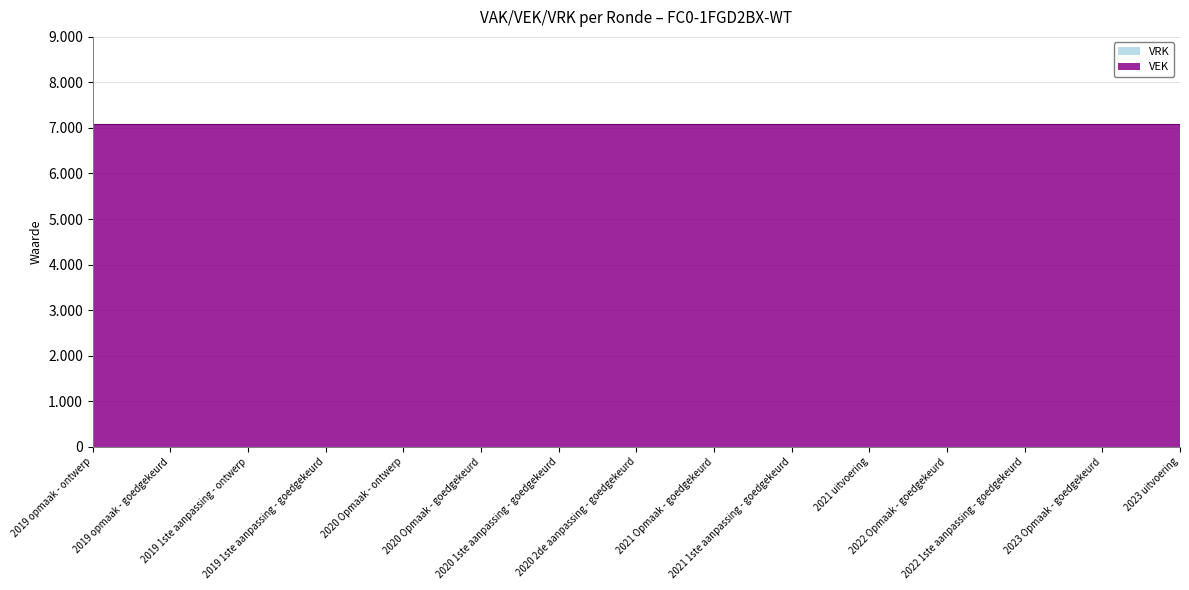

Which category has the highest value across all series?

2019 opmaak - ontwerp